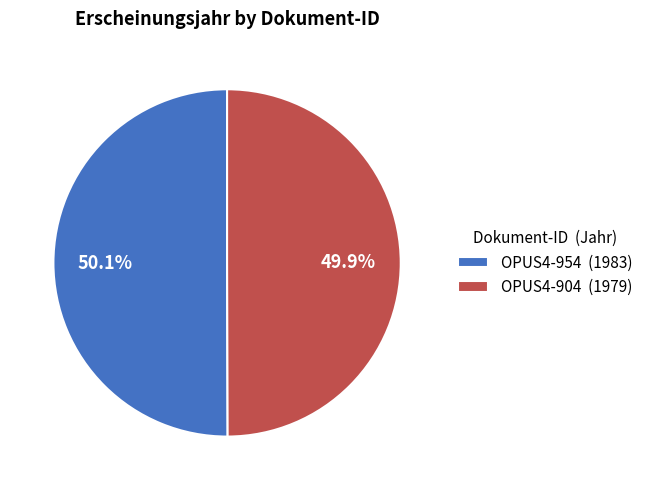

Count the number of slices in the pie.

2